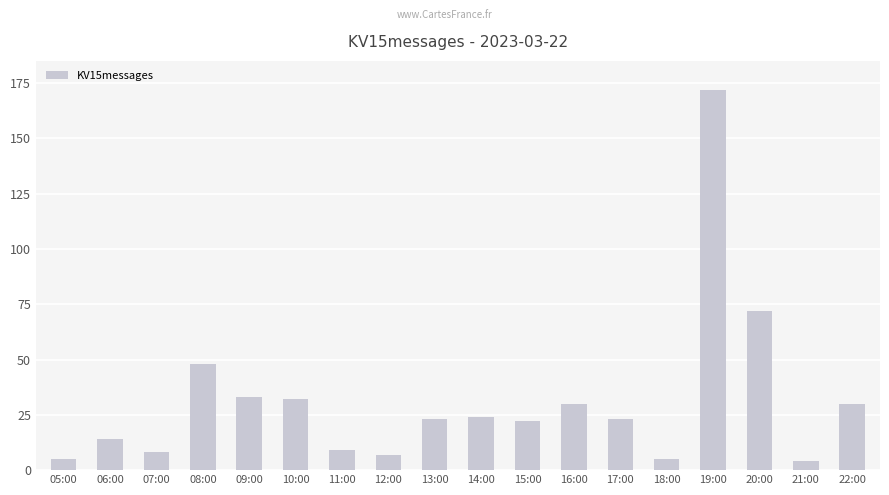

Count the number of categories in the chart.

18